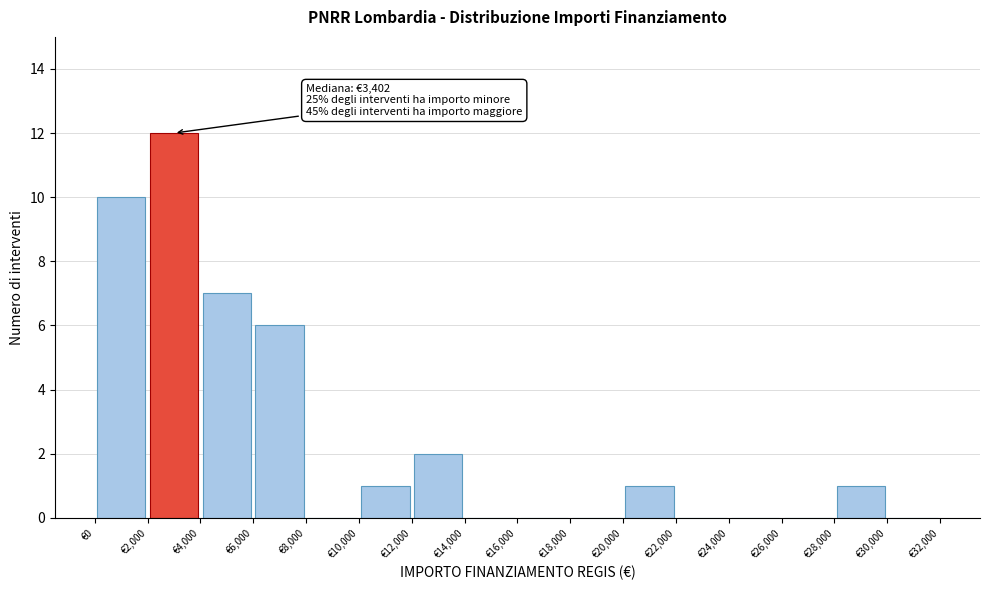

Which range on the x-axis has the tallest bar?

2000 to 4000